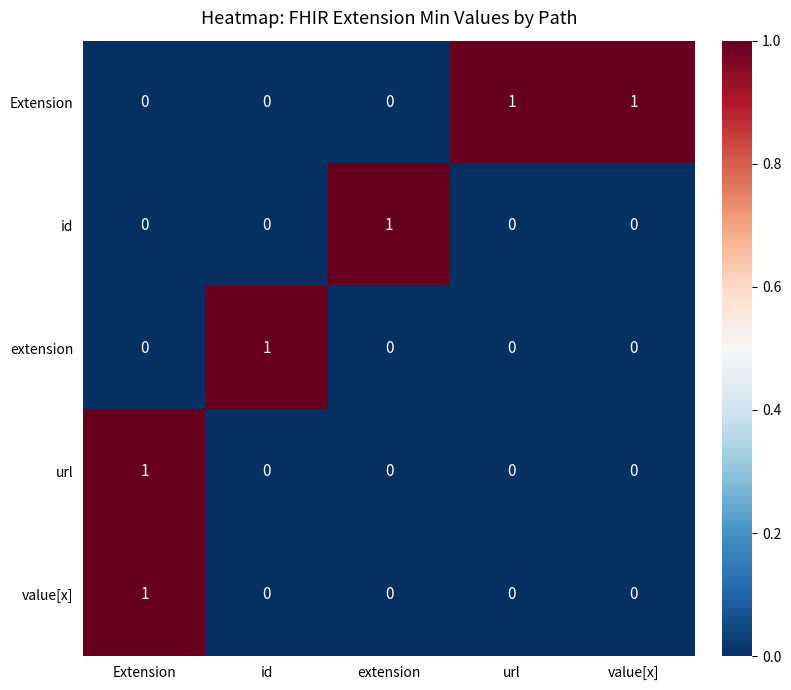

How many categories are shown in the chart?

5